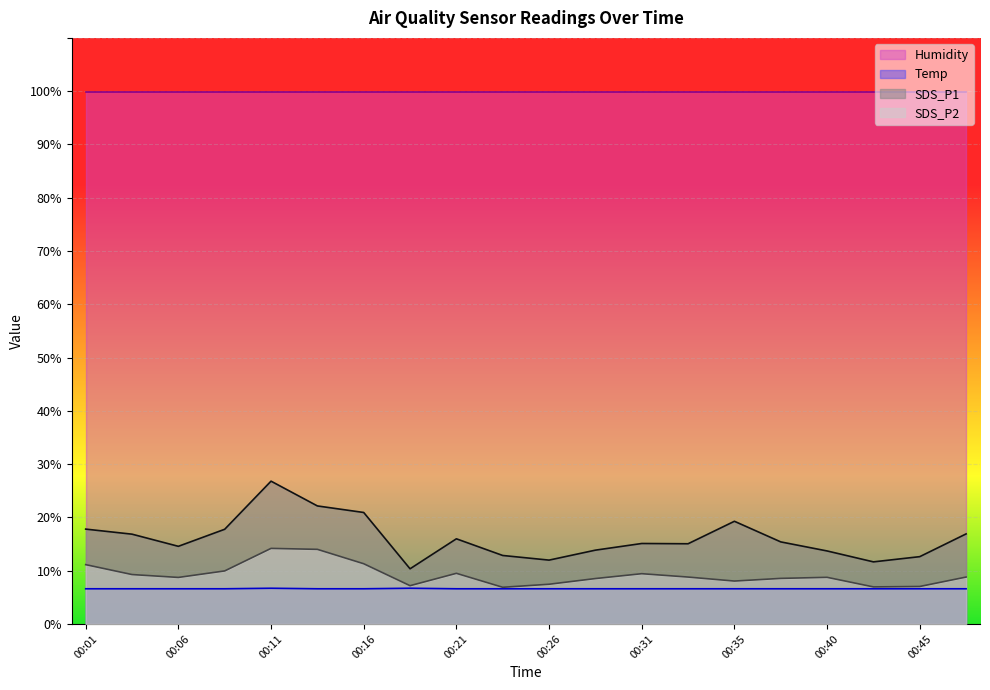

Rank the series by their maximum value, from highest to lowest.

Humidity, SDS_P1, SDS_P2, Temp